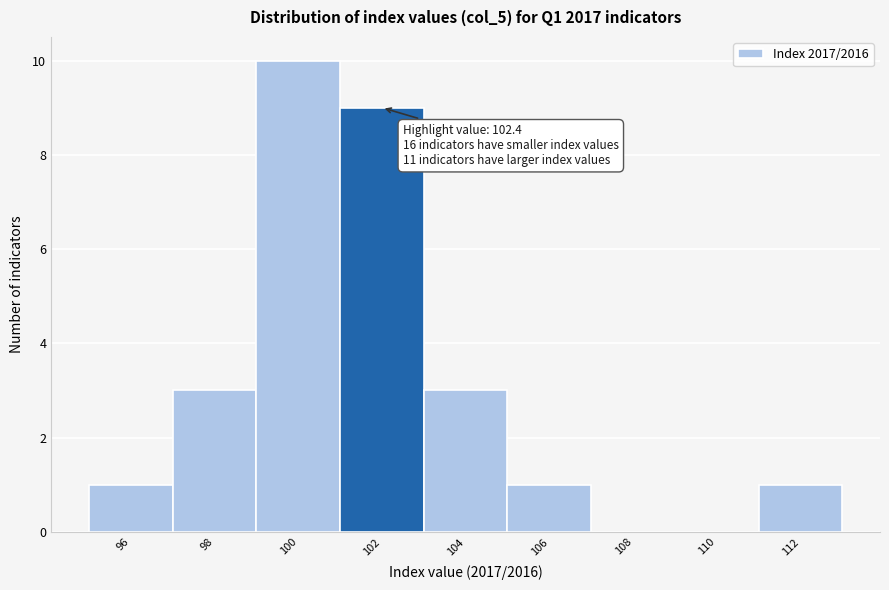

Reading left to right, extract all data points from this chart.

96=1	98=3	100=10	102=9	104=3	106=1	108=0	110=0	112=1